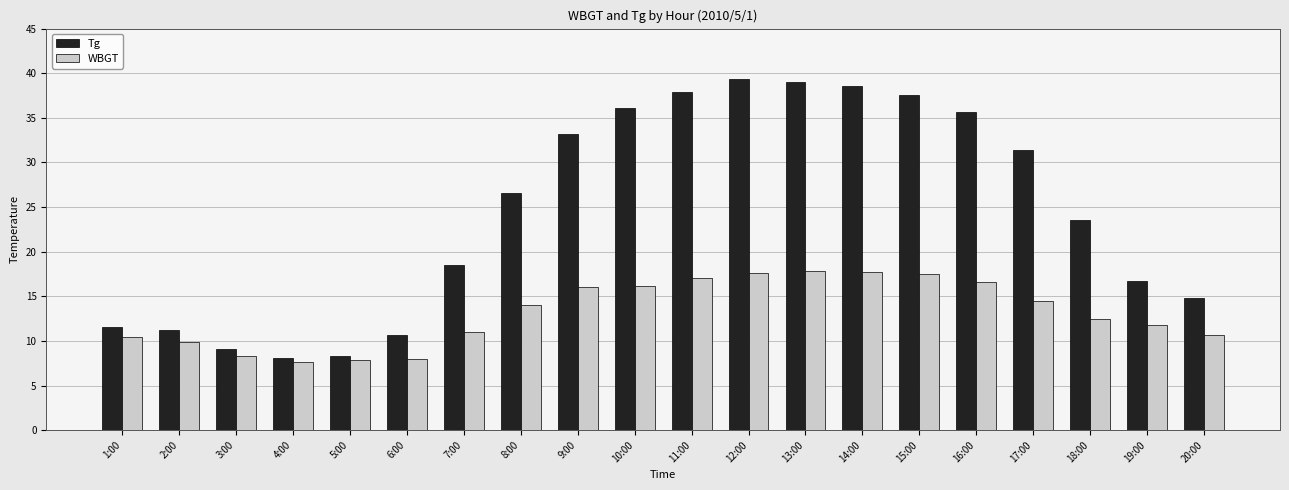

What is the maximum value shown in the chart?

39.3